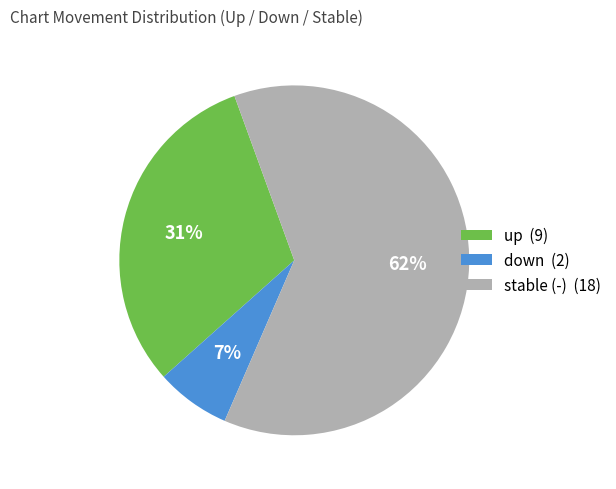

The down (2) slice represents 7% of the pie. True or false?

True